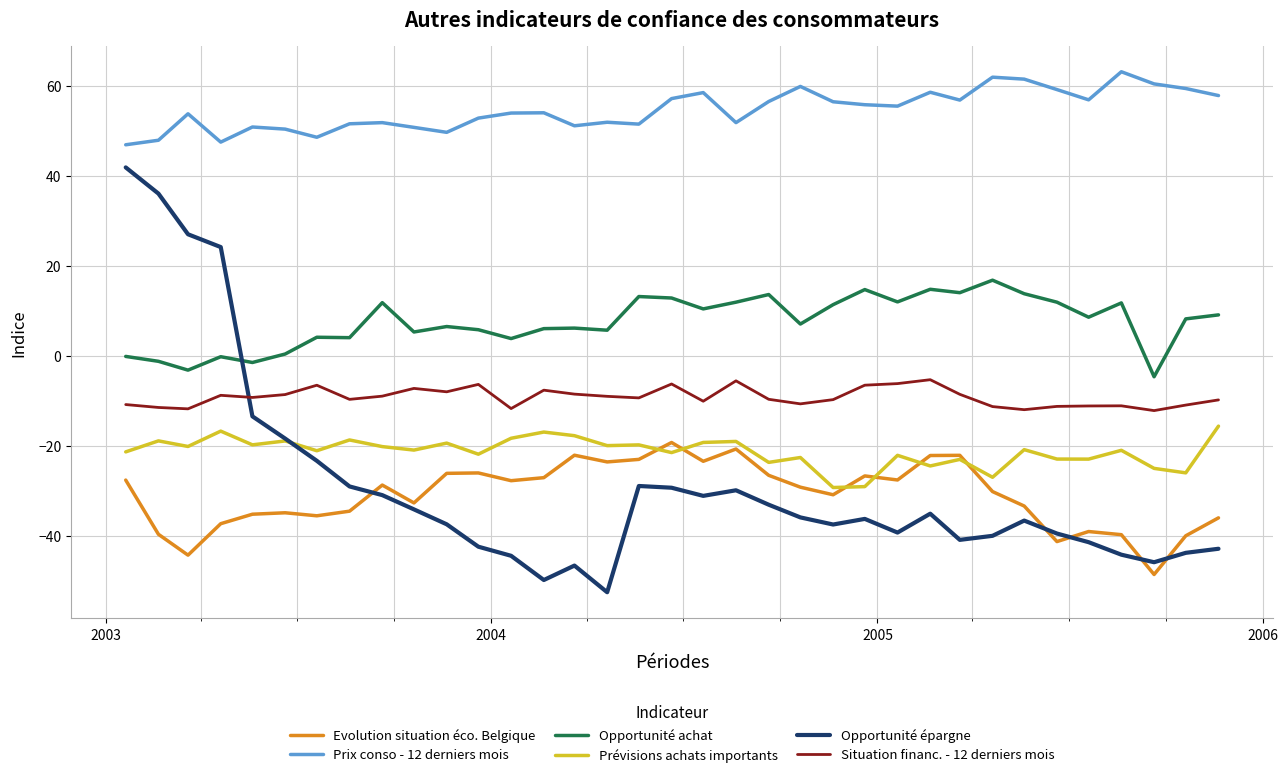

Rank the series by their maximum value, from lowest to highest.

Evolution situation éco. Belgique, Prévisions achats importants, Situation financ. - 12 derniers mois, Opportunité achat, Opportunité épargne, Prix conso - 12 derniers mois